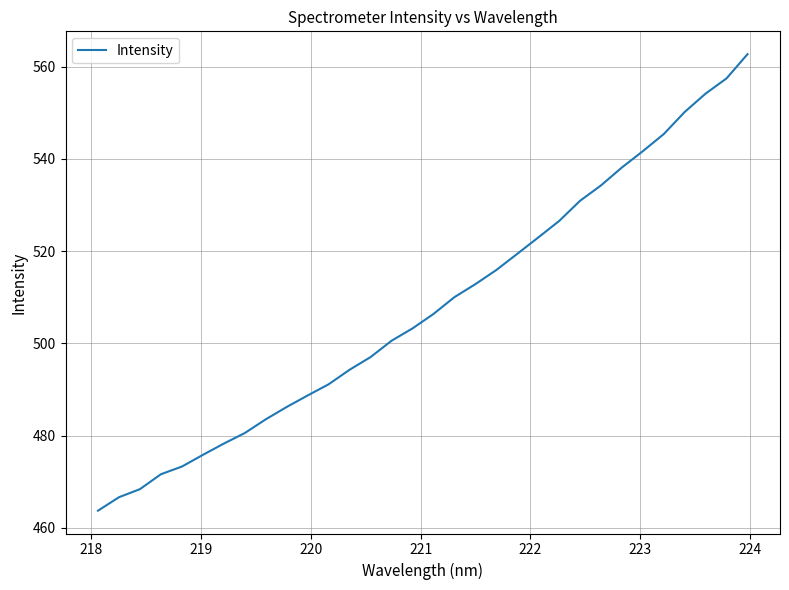

What is the difference between the maximum and minimum values?

99.0